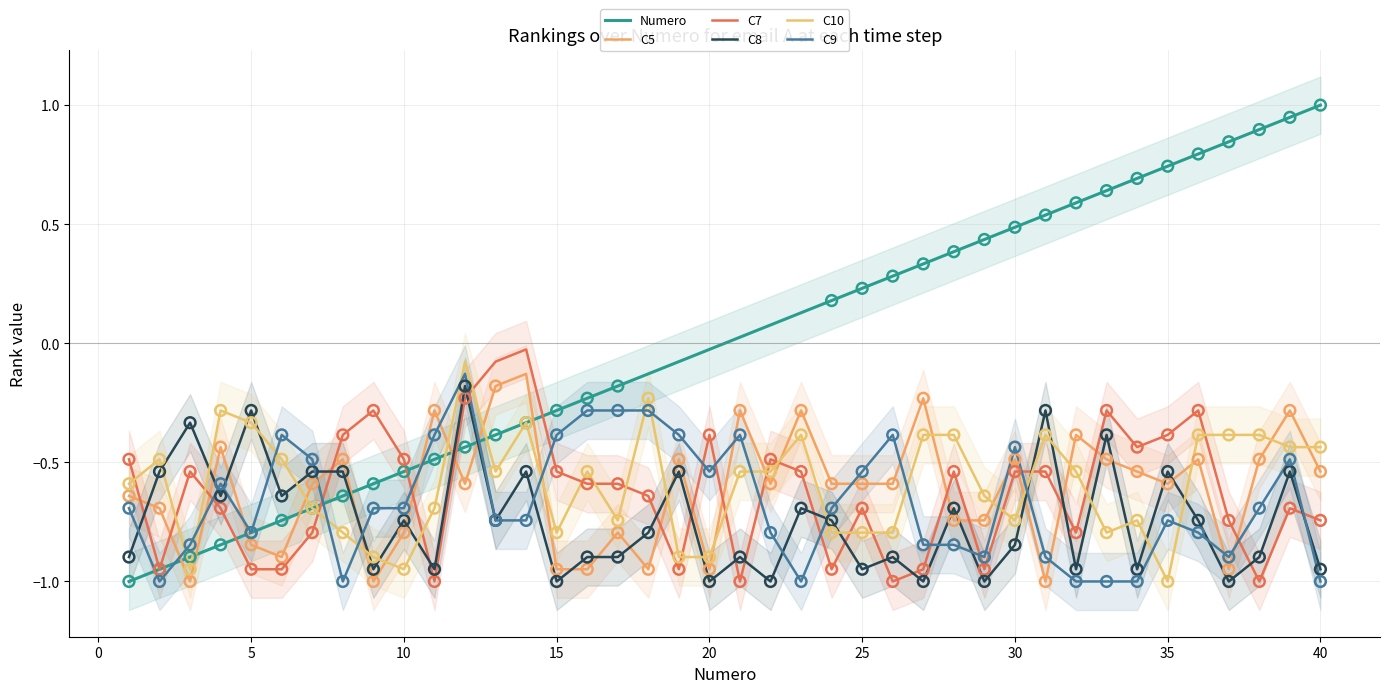

Is the value of Numero at 17 greater than the value of C7 at 18?

Yes